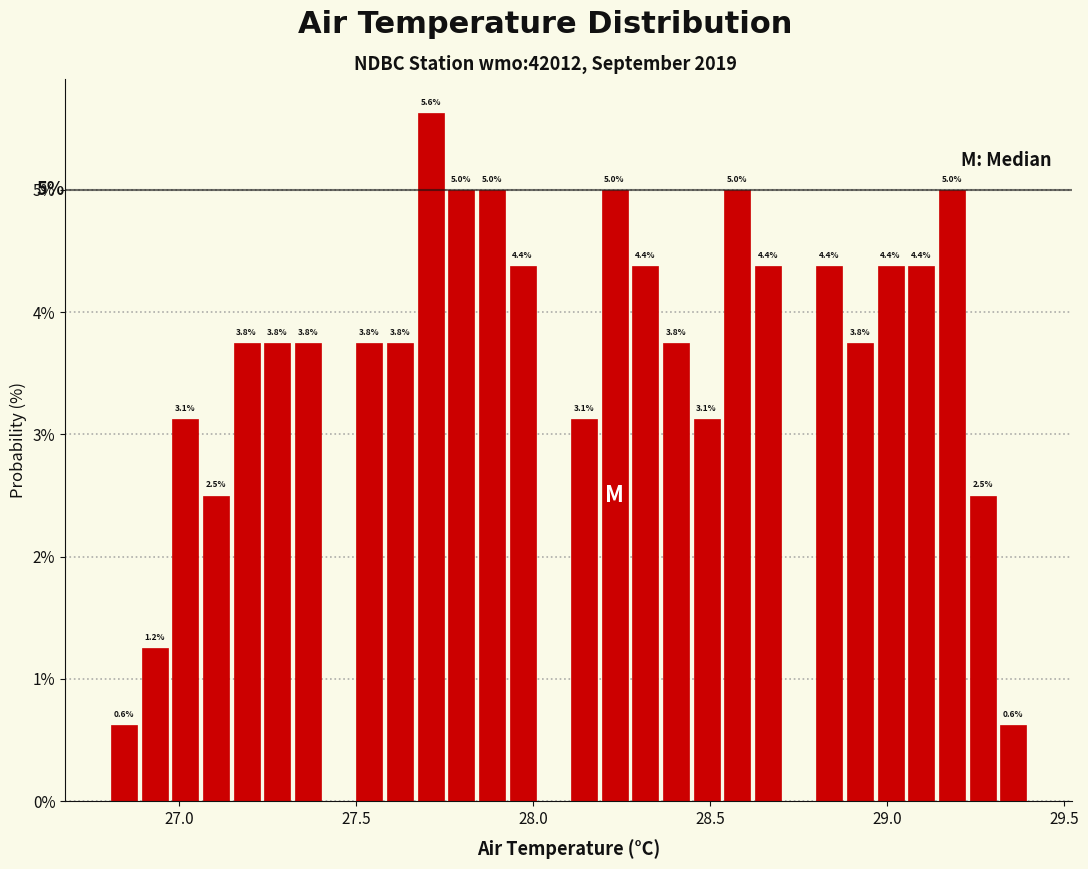

Around what value on the x-axis is the tallest bar? Give the approximate position of its centre, as read against the axis.

27.70